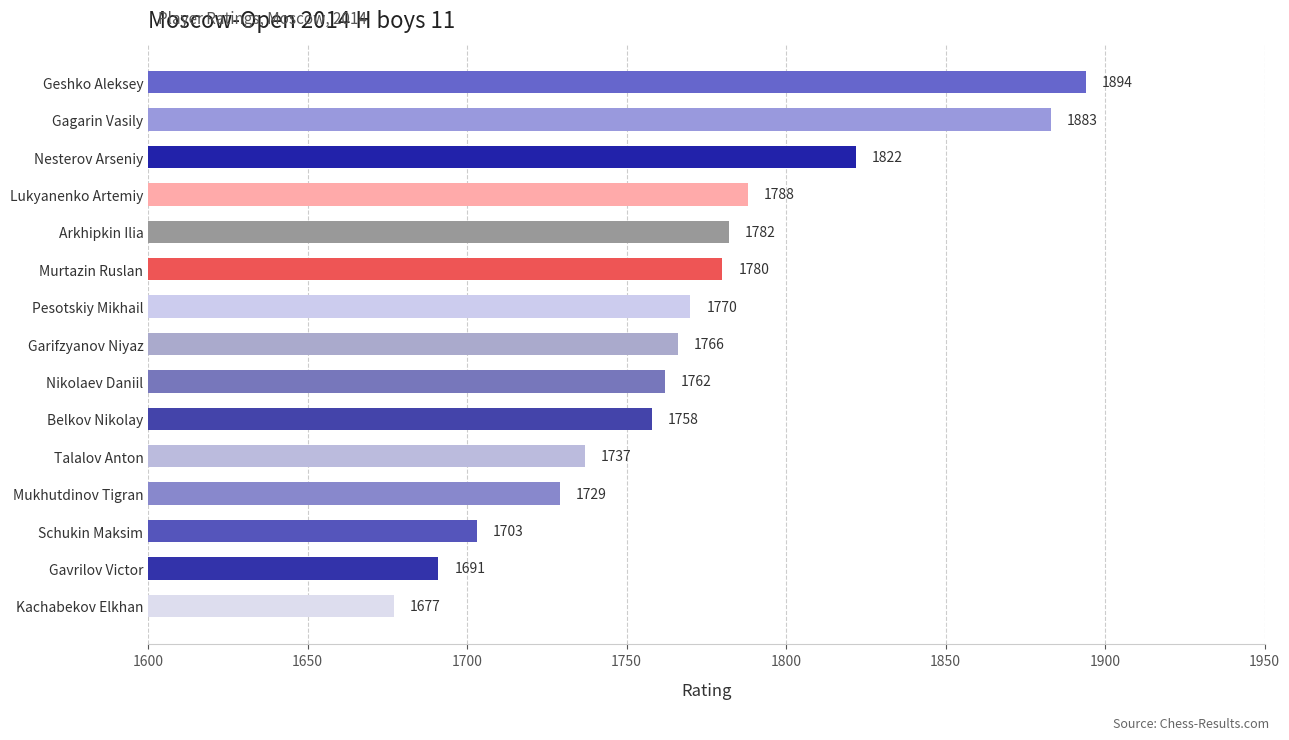

List the labels in order of value, smallest first.

Kachabekov Elkhan, Gavrilov Victor, Schukin Maksim, Mukhutdinov Tigran, Talalov Anton, Belkov Nikolay, Nikolaev Daniil, Garifzyanov Niyaz, Pesotskiy Mikhail, Murtazin Ruslan, Arkhipkin Ilia, Lukyanenko Artemiy, Nesterov Arseniy, Gagarin Vasily, Geshko Aleksey